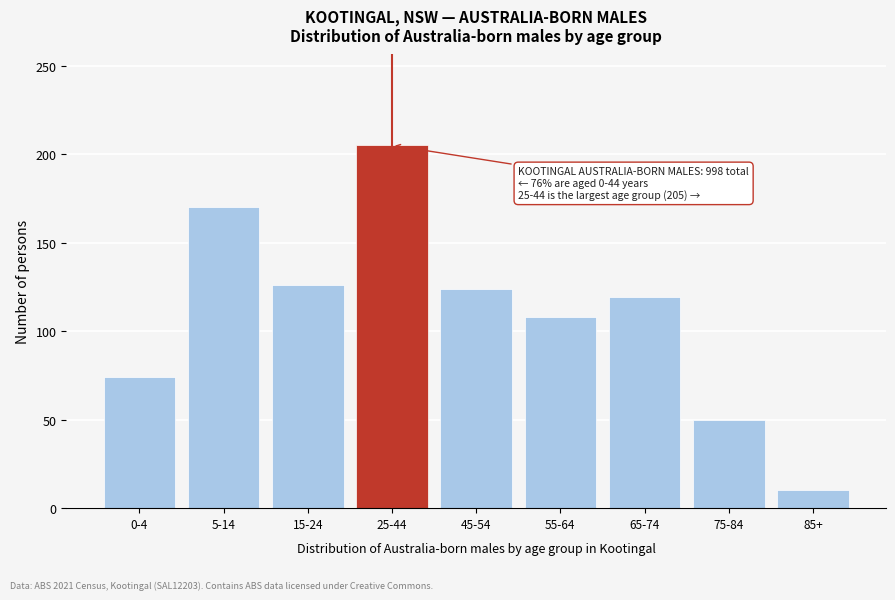

Reading left to right, what are all the values shown in this chart?

0-4=74	5-14=170	15-24=126	25-44=205	45-54=124	55-64=108	65-74=119	75-84=50	85+=10